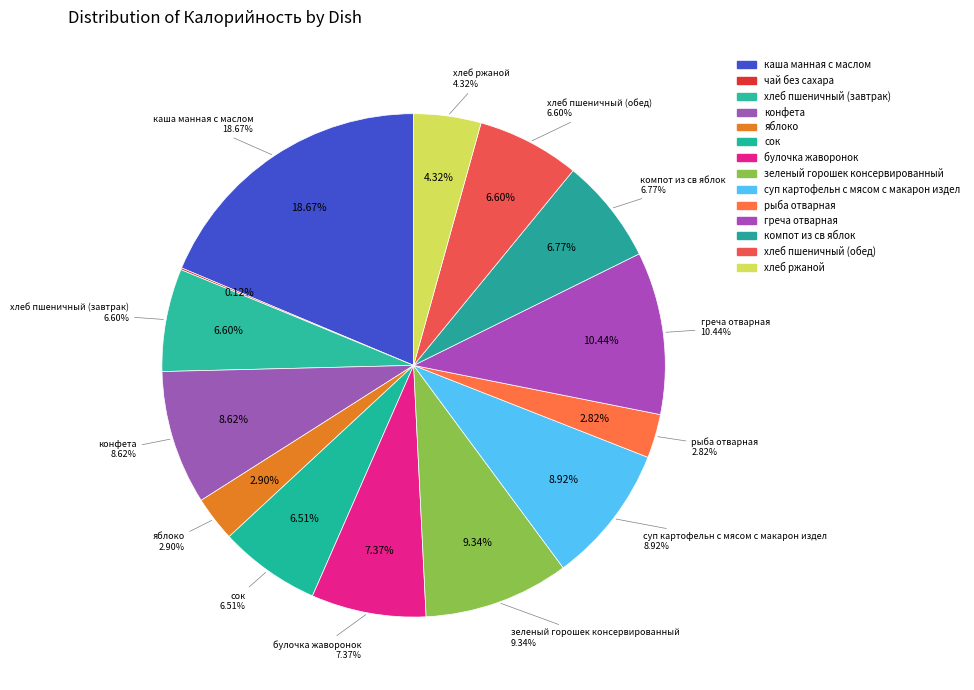

How much of the chart is everything except конфета?

91.4%